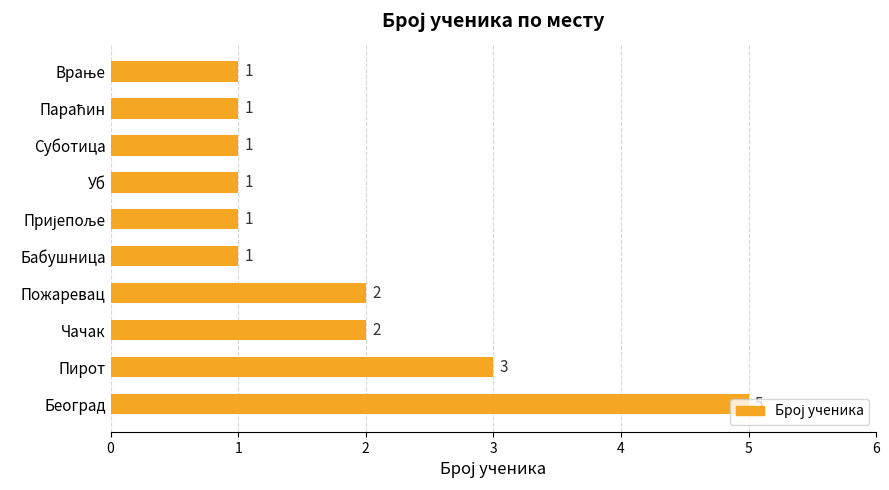

Is it true that the value at Пожаревац is 4?

False